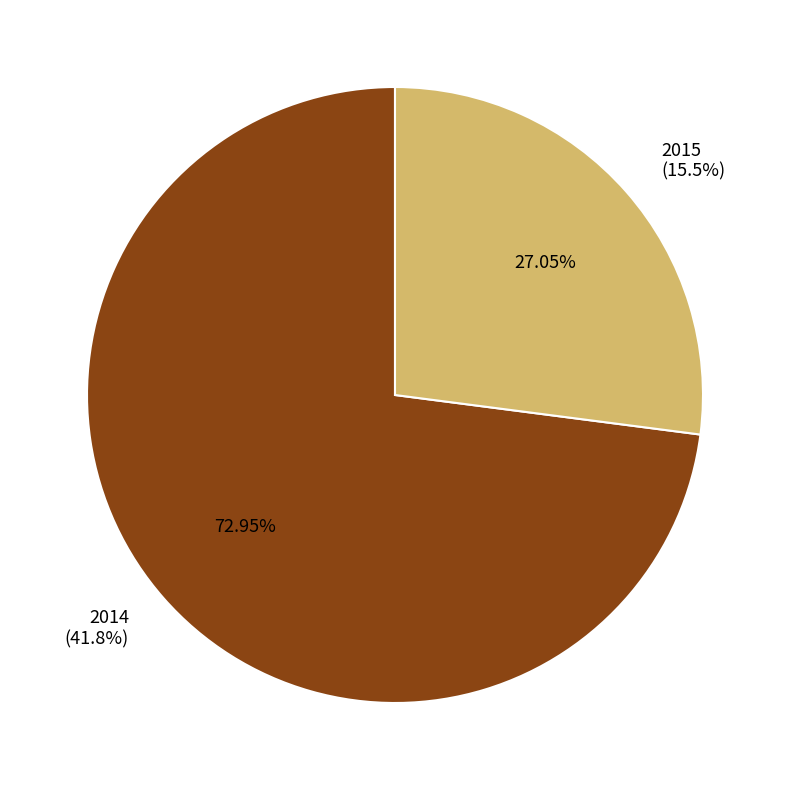

To the nearest percent, what percentage of the pie is 2014?

73%